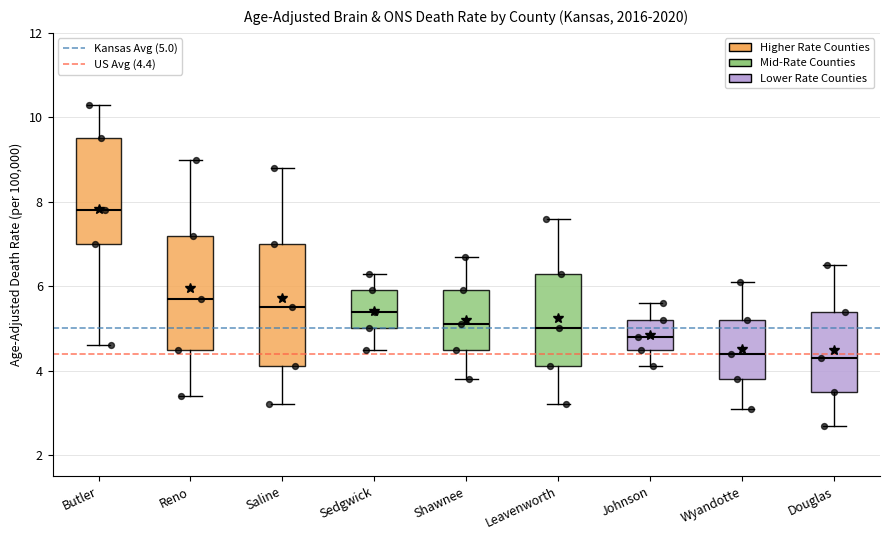

Reading left to right, read every box against the y-axis: the position of its median line, the range the box covers, and the ends of its whiskers. The values are not printed on the chart, so give them approximately, as read against the axis.

Butler: median 7.8, box 7.0 to 9.6, whiskers 4.6 to 10.4
Reno: median 5.8, box 4.6 to 7.2, whiskers 3.4 to 9.0
Saline: median 5.6, box 4.2 to 7.0, whiskers 3.2 to 8.8
Sedgwick: median 5.4, box 5.0 to 6.0, whiskers 4.6 to 6.4
Shawnee: median 5.2, box 4.6 to 6.0, whiskers 3.8 to 6.8
Leavenworth: median 5.0, box 4.2 to 6.4, whiskers 3.2 to 7.6
Johnson: median 4.8, box 4.6 to 5.2, whiskers 4.2 to 5.6
Wyandotte: median 4.4, box 3.8 to 5.2, whiskers 3.2 to 6.2
Douglas: median 4.4, box 3.6 to 5.4, whiskers 2.8 to 6.6